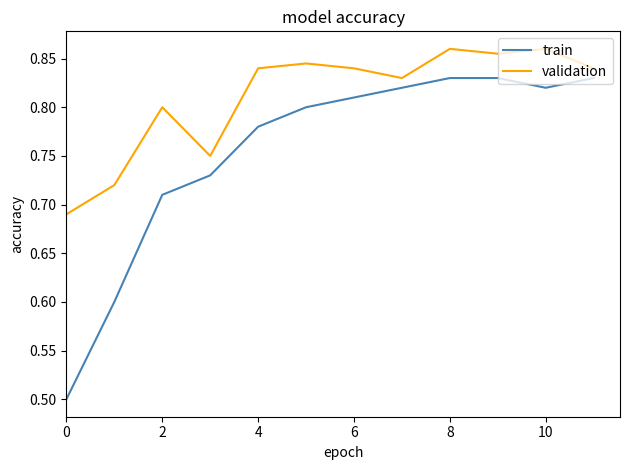

True or false: train and validation intersect in this chart.

False